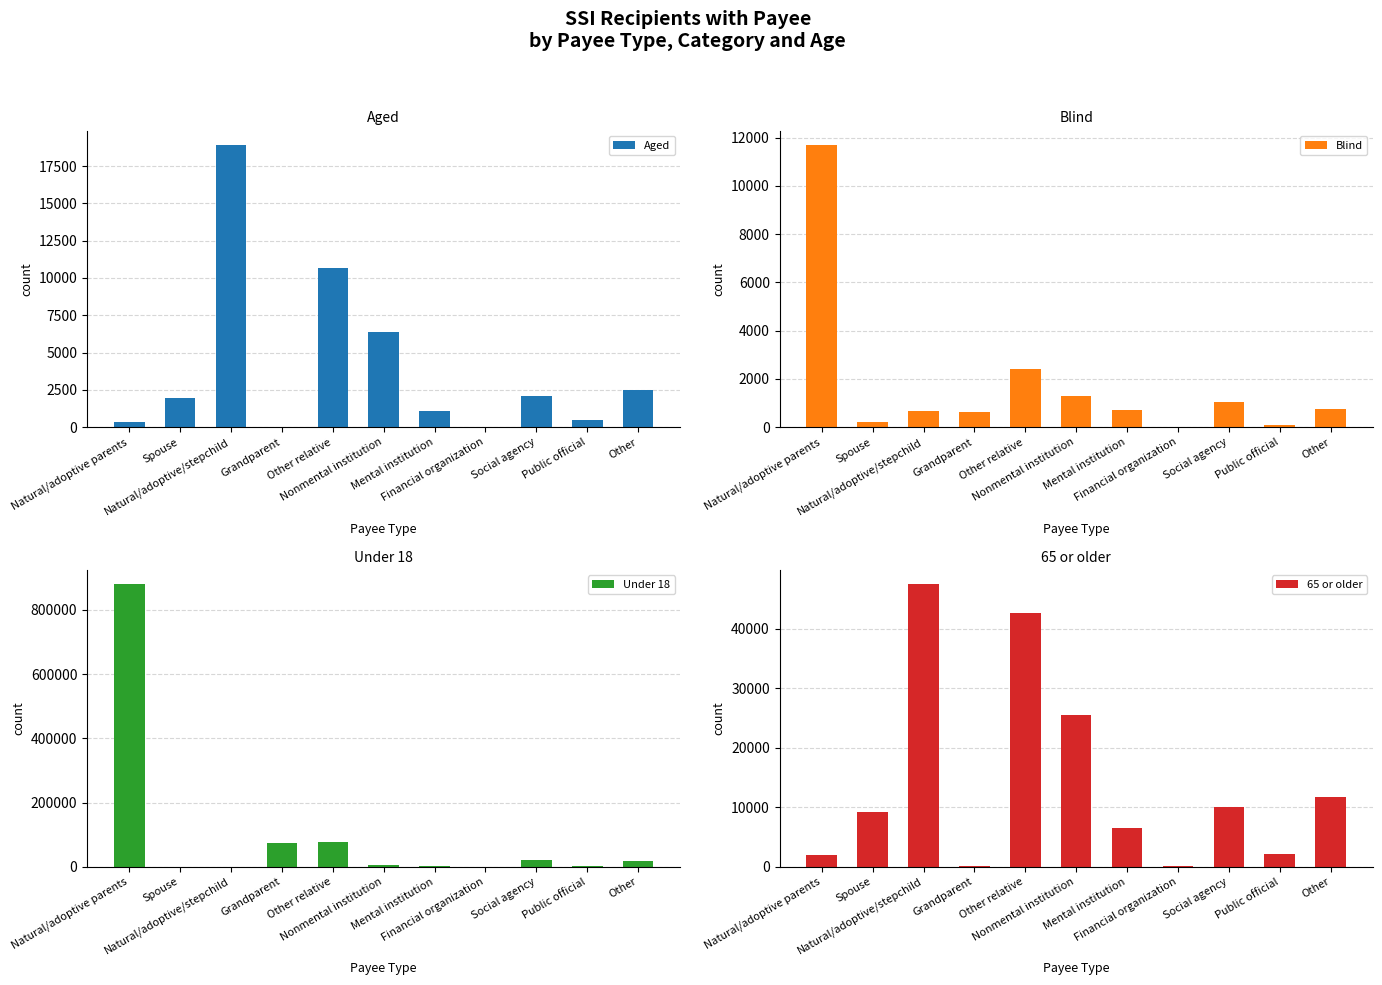

At which label does Under 18 first exceed 6292?

Natural/adoptive parents